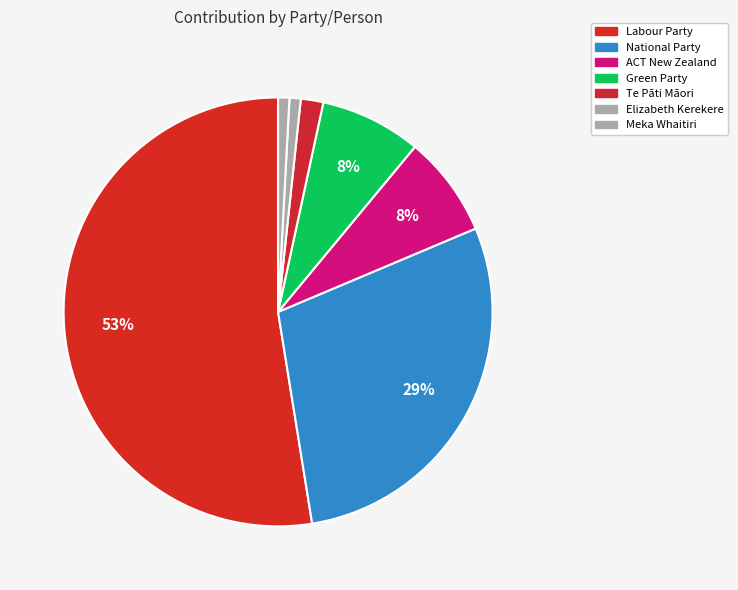

Approximately how many times larger is the value at Green Party compared to National Party?

0.3